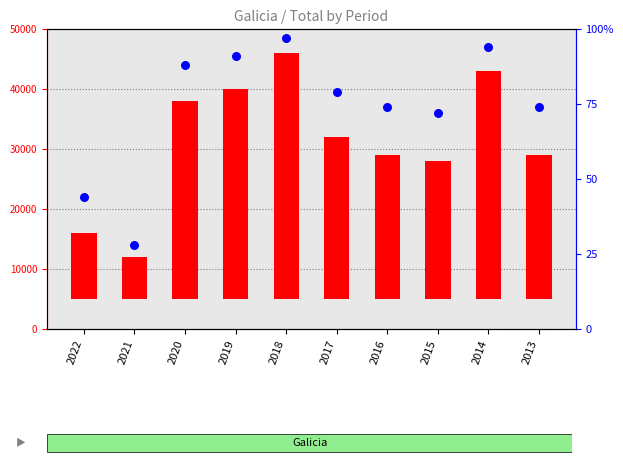

Which series reaches the minimum Y coordinate?

count